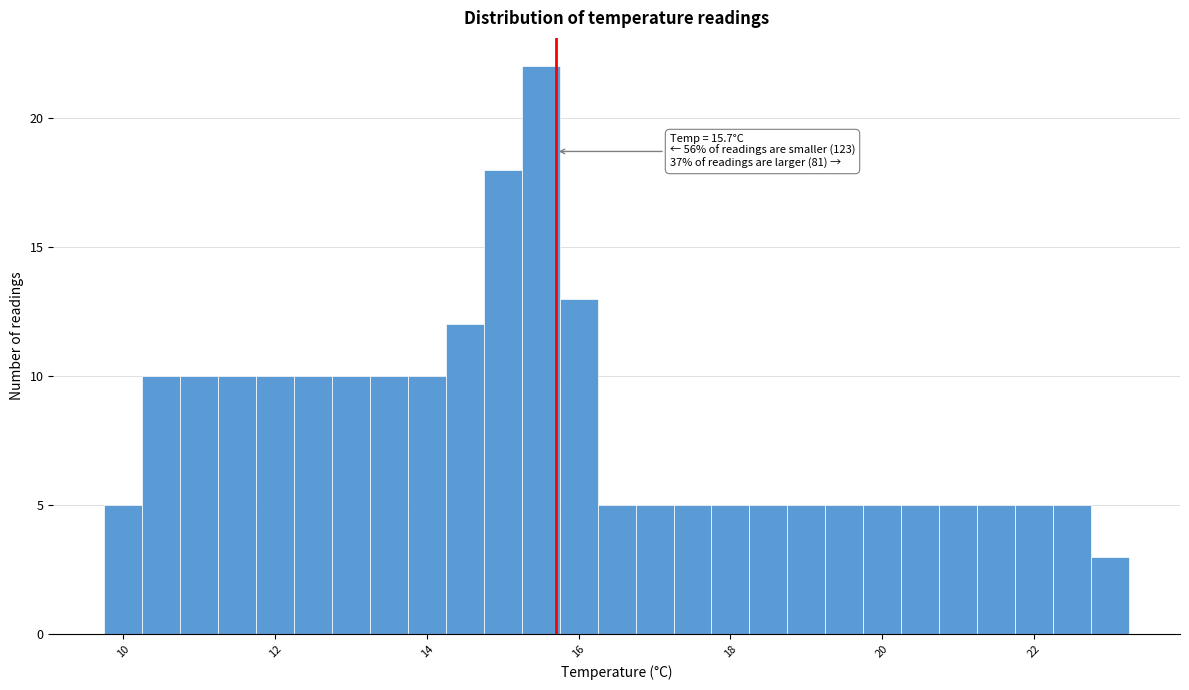

Read against the x-axis, roughly where is the centre of the tallest bar?

15.6